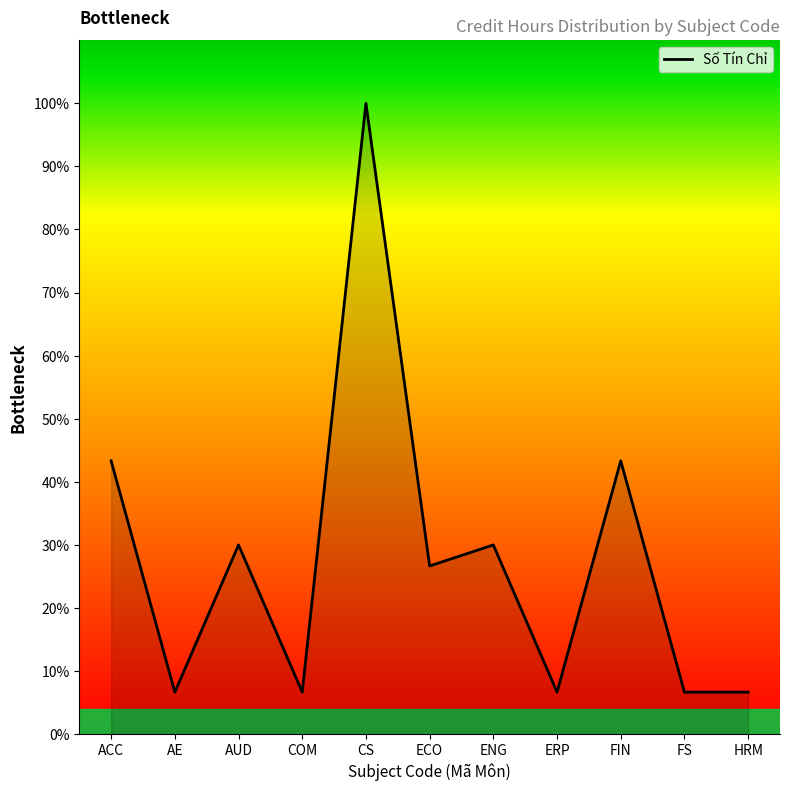

What is the greatest value displayed?

100.0